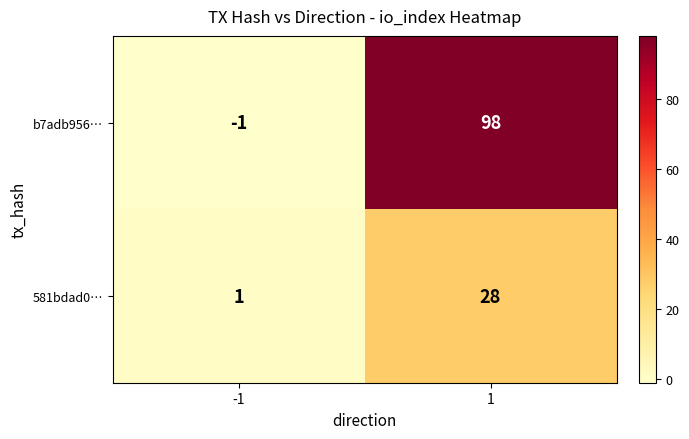

What is the greatest value displayed?

98